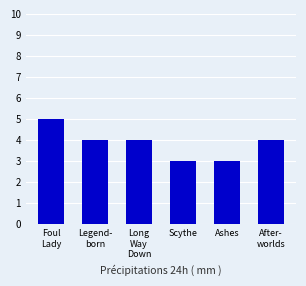

The value at Foul
Lady is 5. True or false?

True